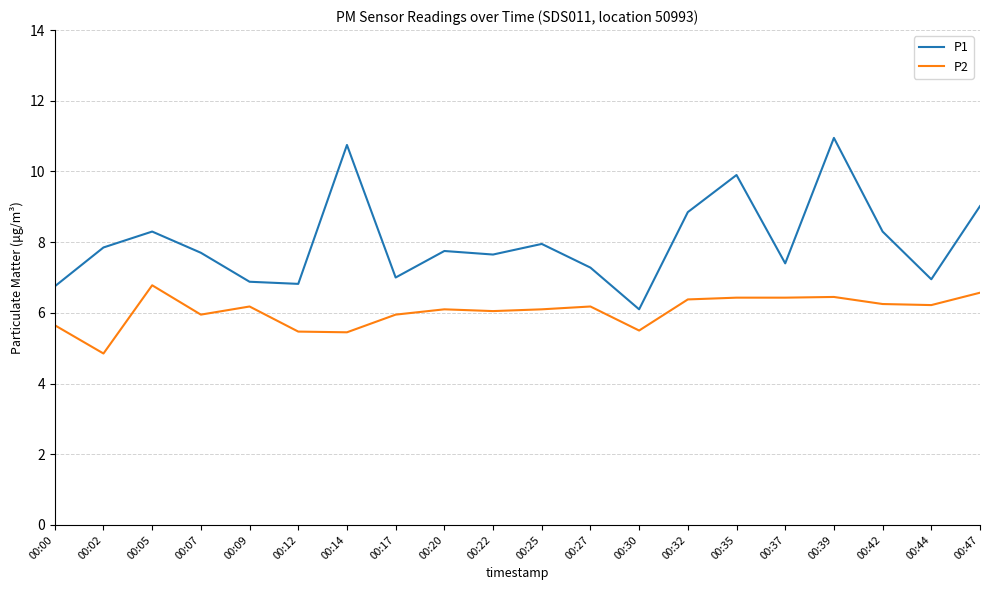

What is the difference between the highest and lowest values at 00:35?

3.5